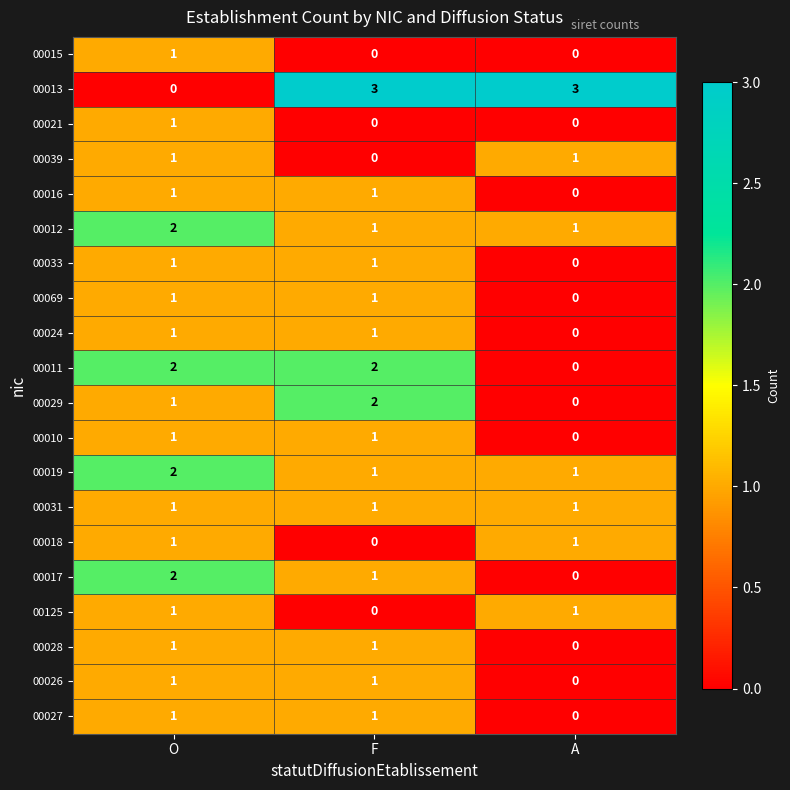

What is the sum of all 00011 values?

4